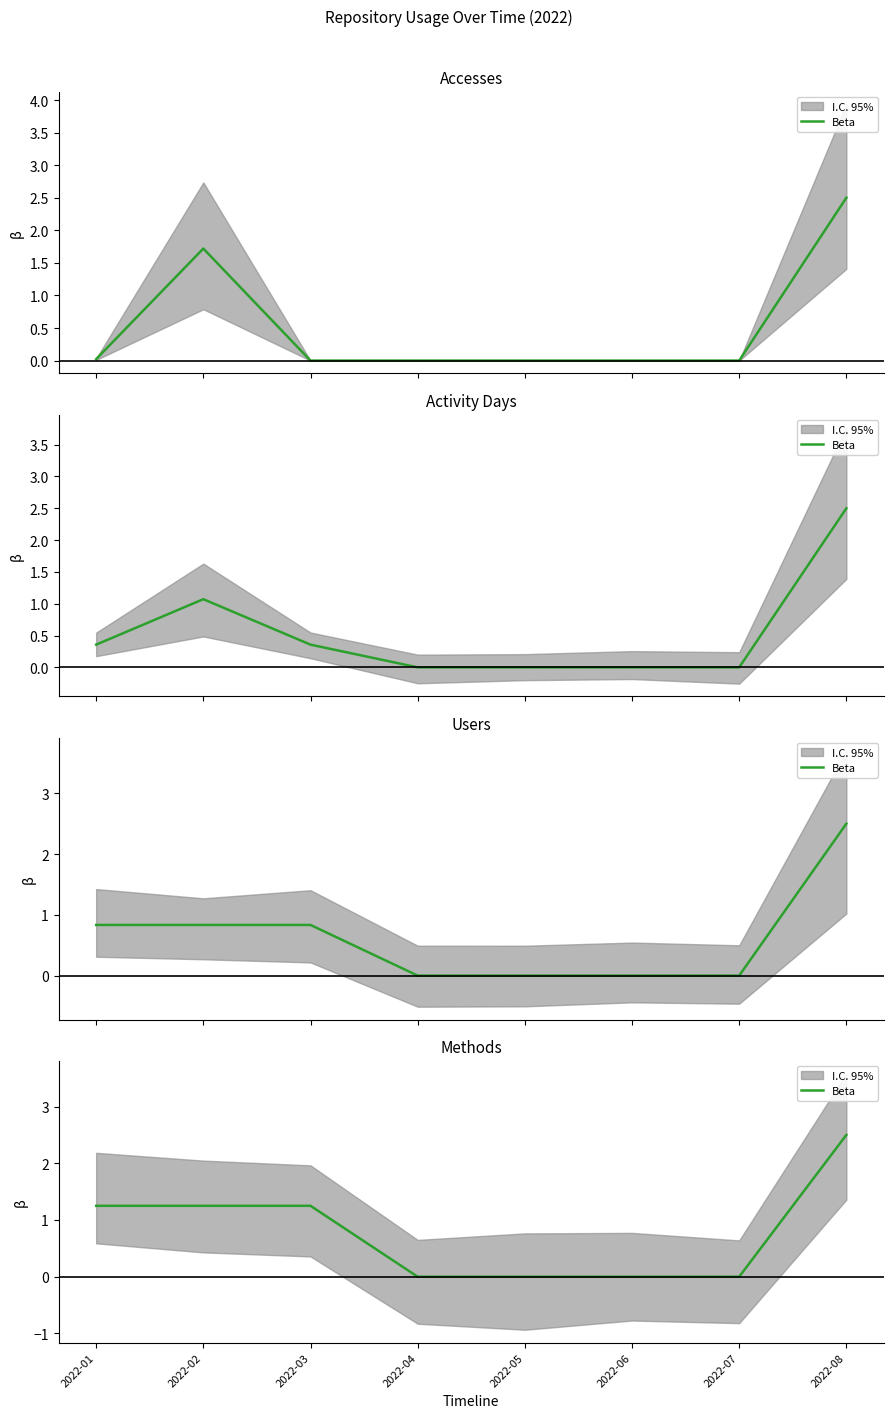

Does the chart have visible grid lines?

No